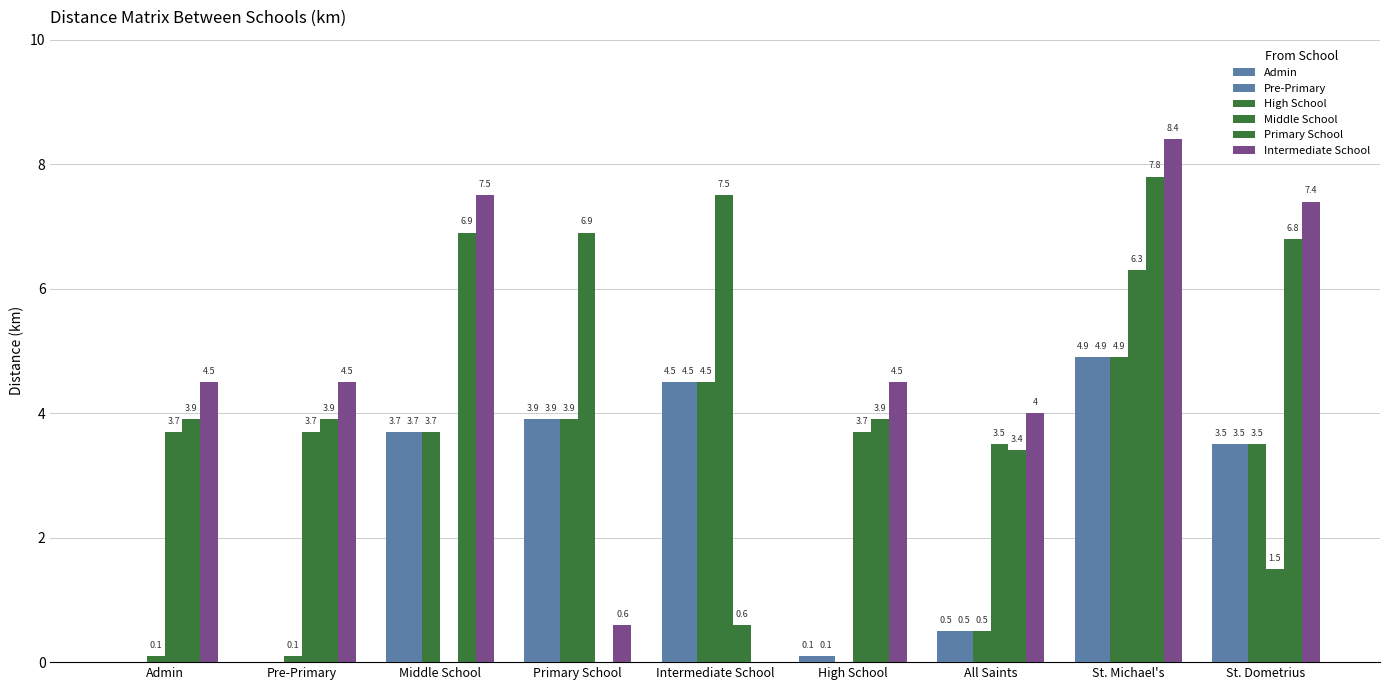

Which series has the largest total across all categories?

Intermediate School